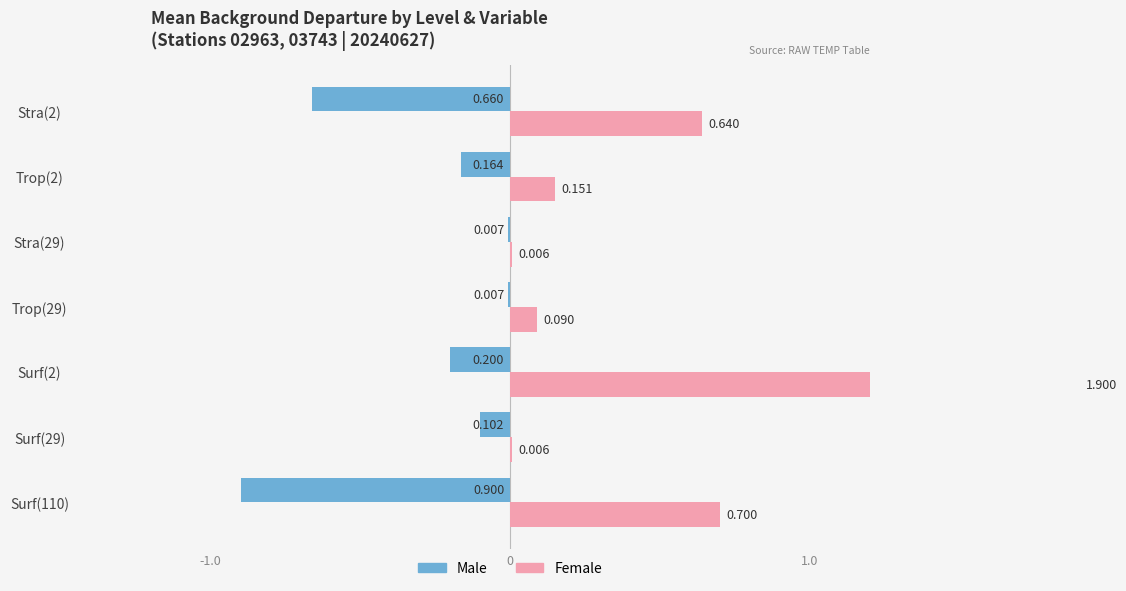

Which series has the widest spread of values?

Female